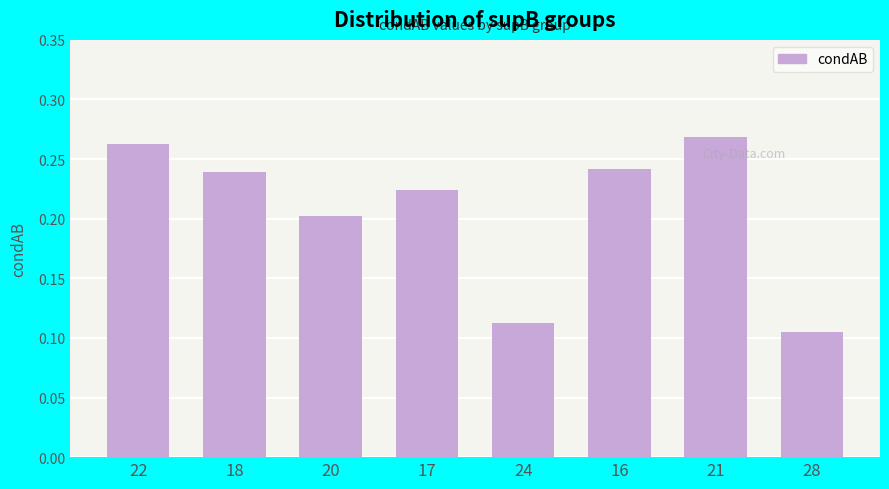

What is the sum of the values at 21 and 17?

0.5